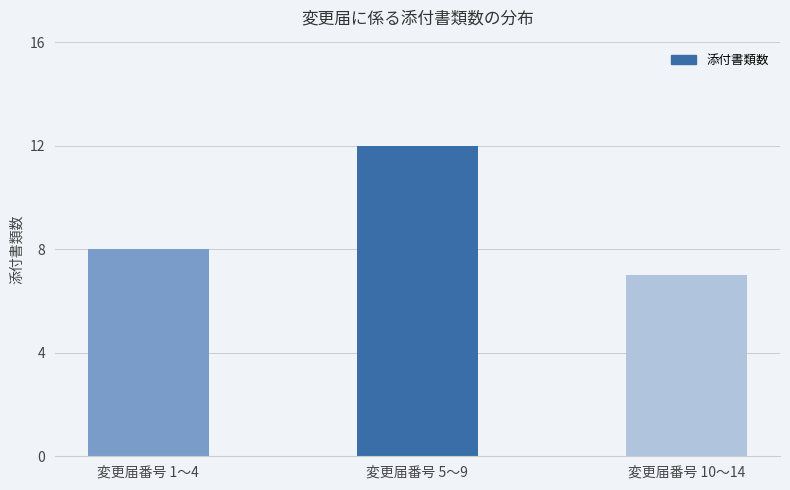

What position from the left is 変更届番号 5〜9?

2